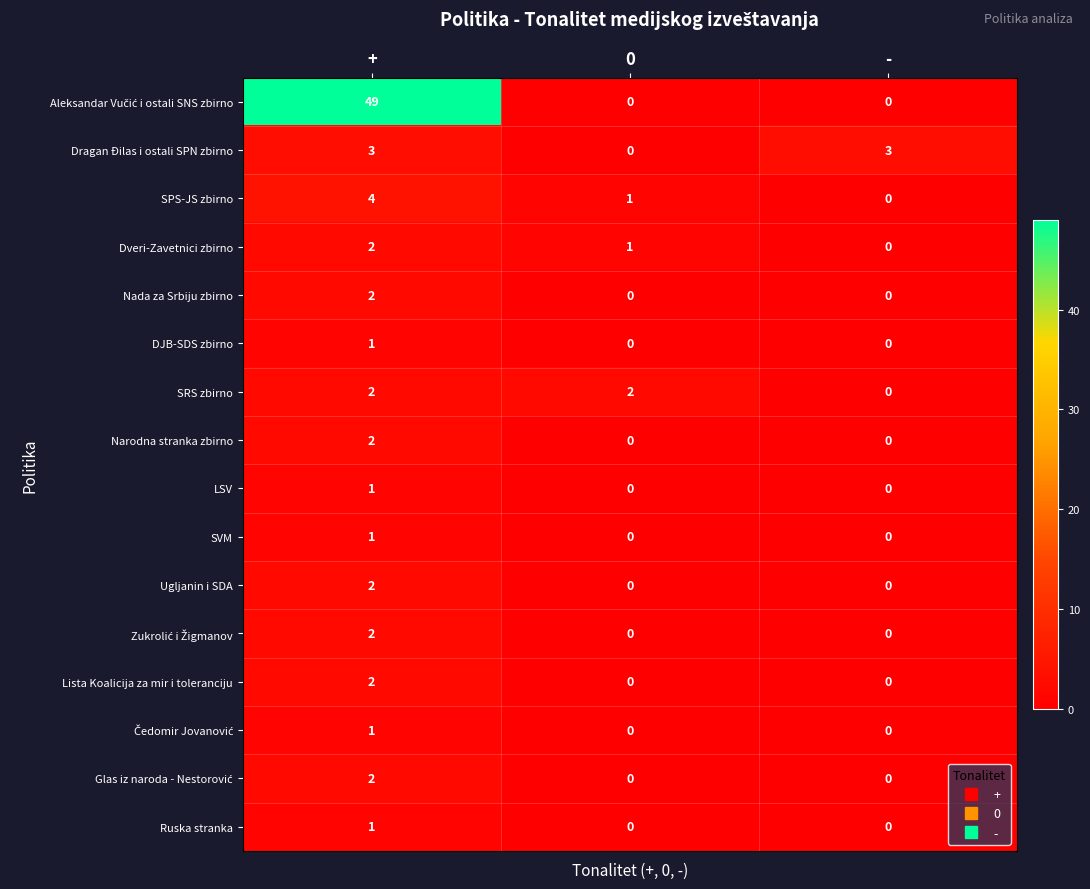

What is the maximum value shown in the chart?

49